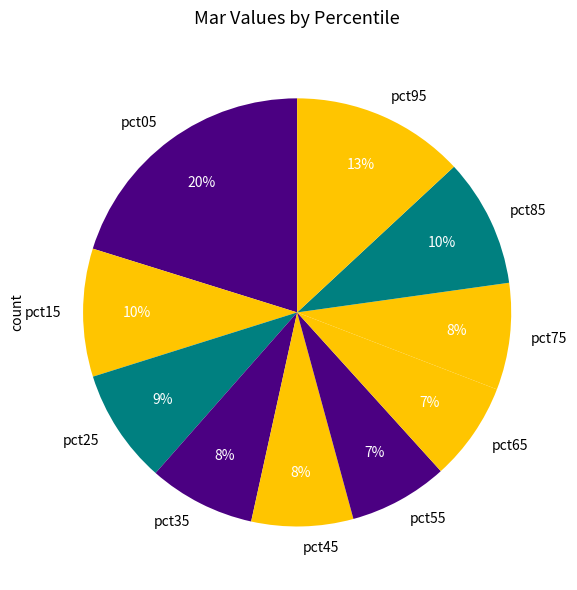

To the nearest percent, what is the combined percentage of pct95 and pct85?

23%